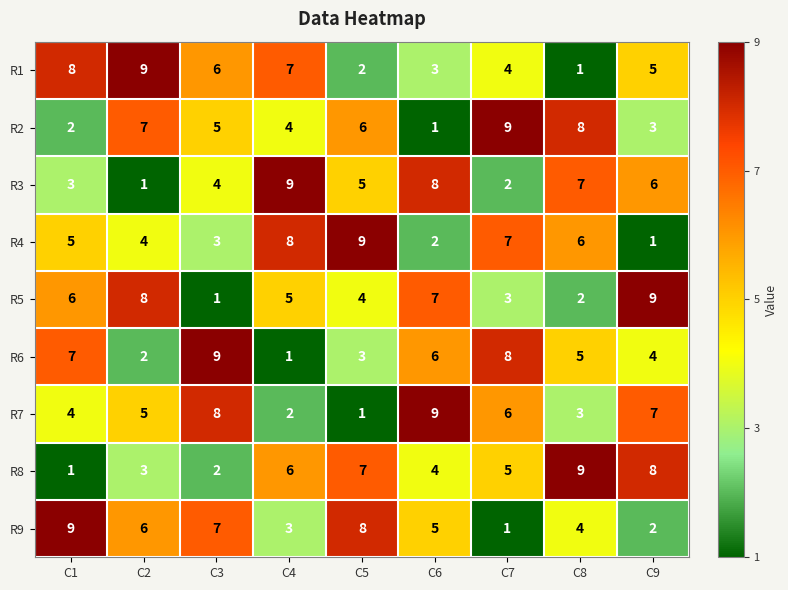

Rank the categories by R1 value from highest to lowest.

C2, C1, C4, C3, C9, C7, C6, C5, C8